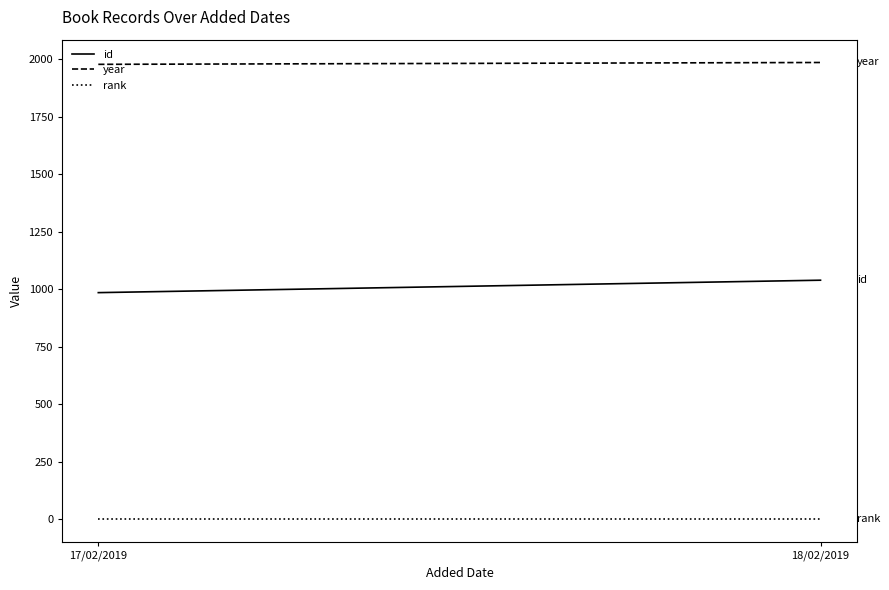

How many categories are shown in the chart?

2